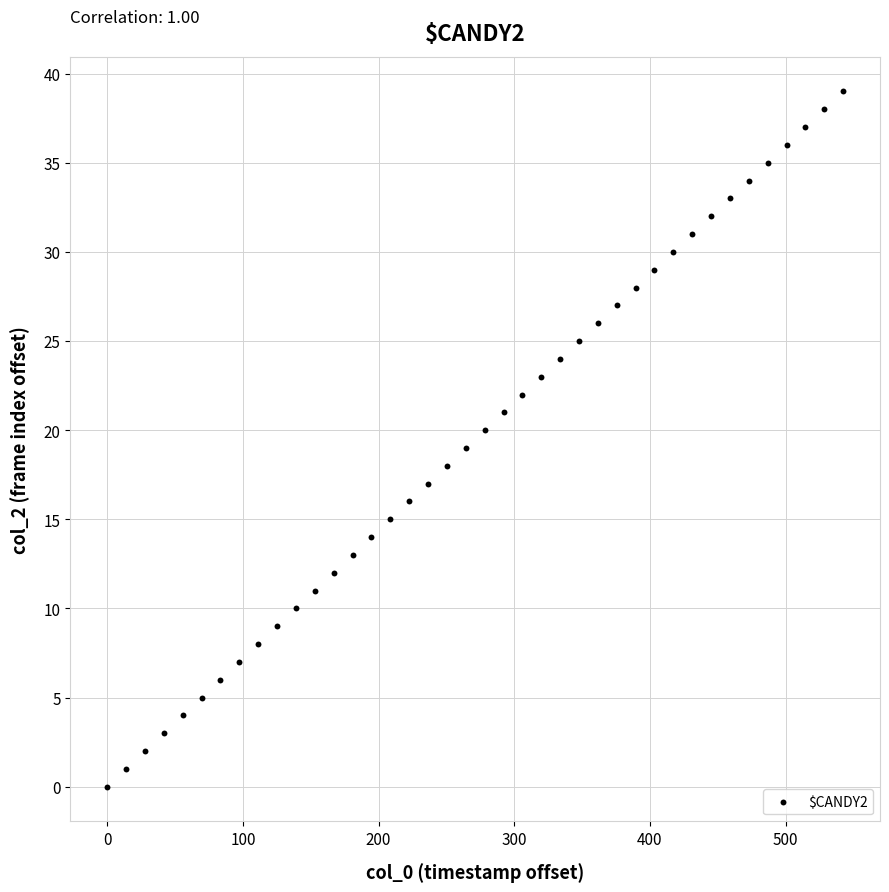

What is the range of Y values (max minus min)?

39